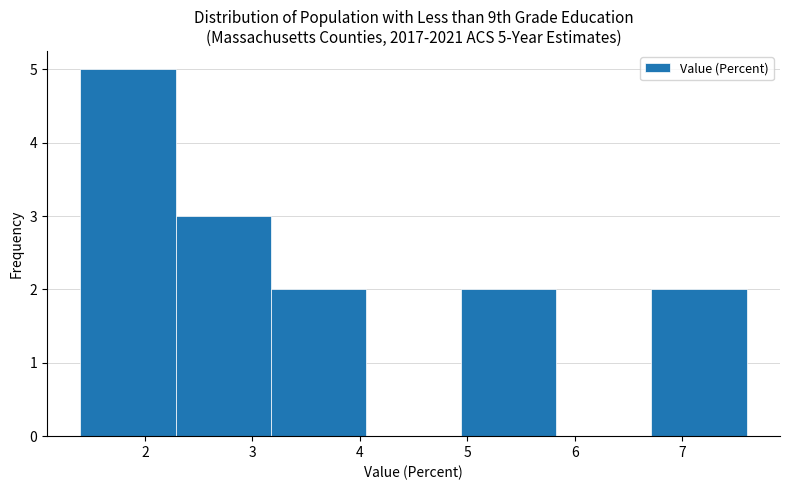

Over which range of the x-axis is the bar tallest?

1.4 to 2.3